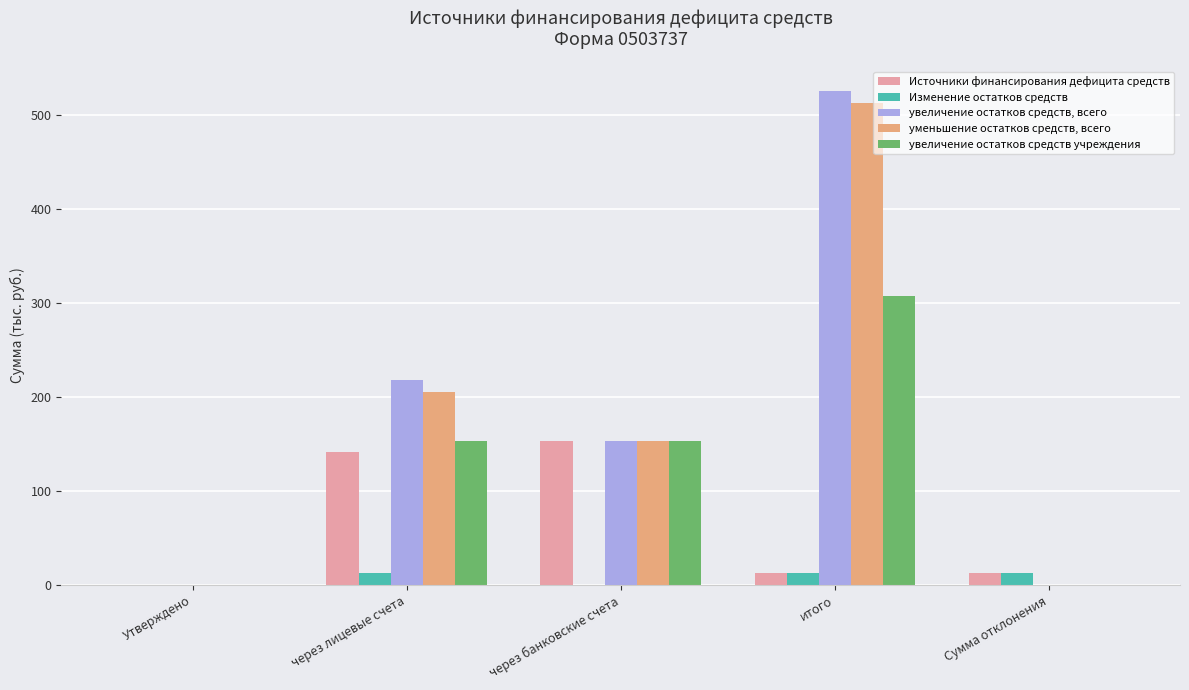

Count the number of categories in the chart.

5